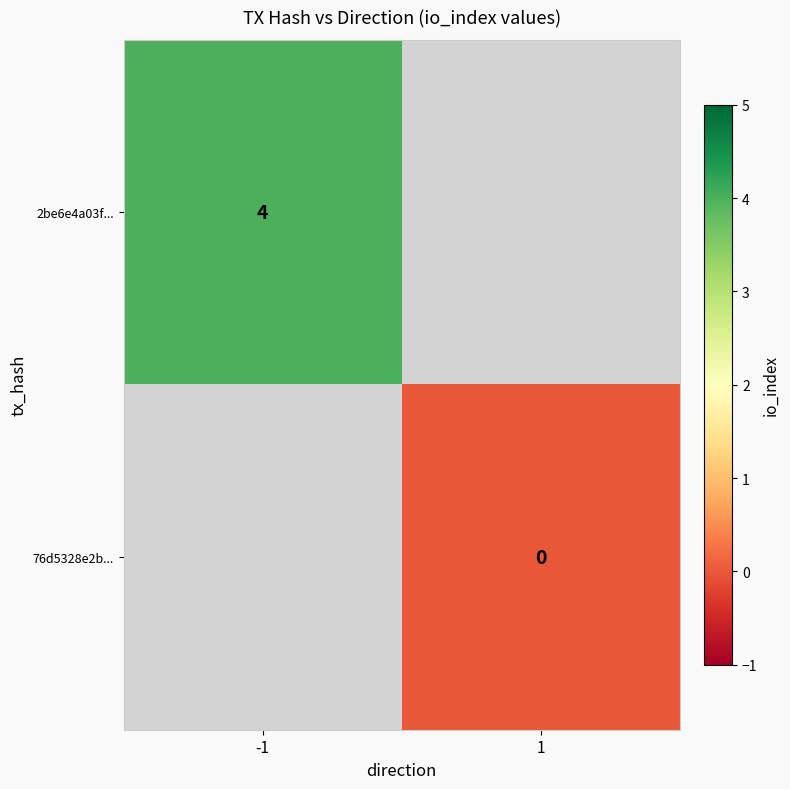

The 2be6e4a03f... series shows 6 at -1. True or false?

False